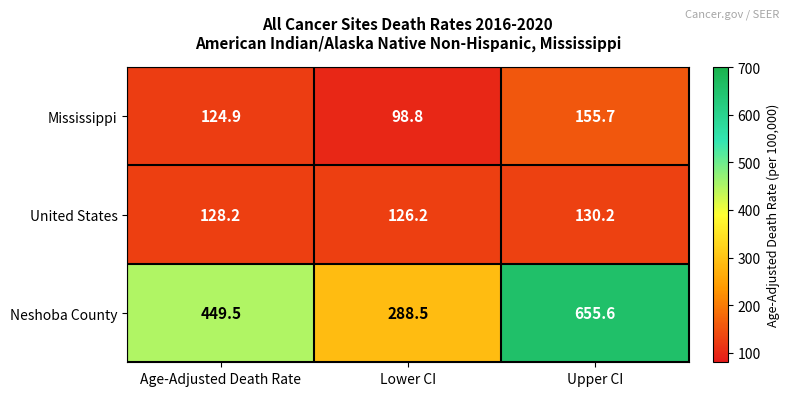

The United States series shows 61.9 at Lower CI. True or false?

False